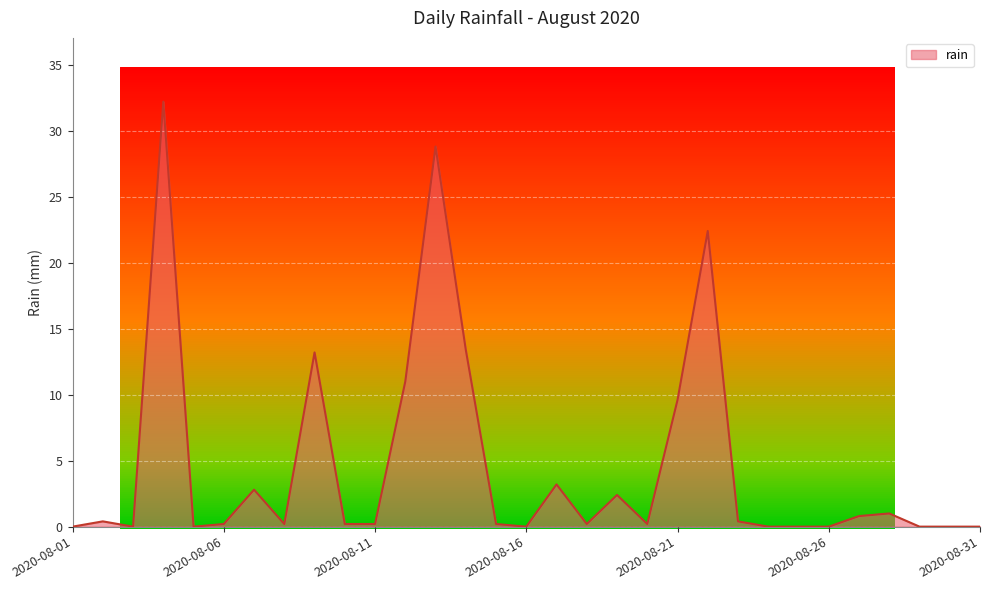

What is the difference between the maximum and minimum values?

32.2